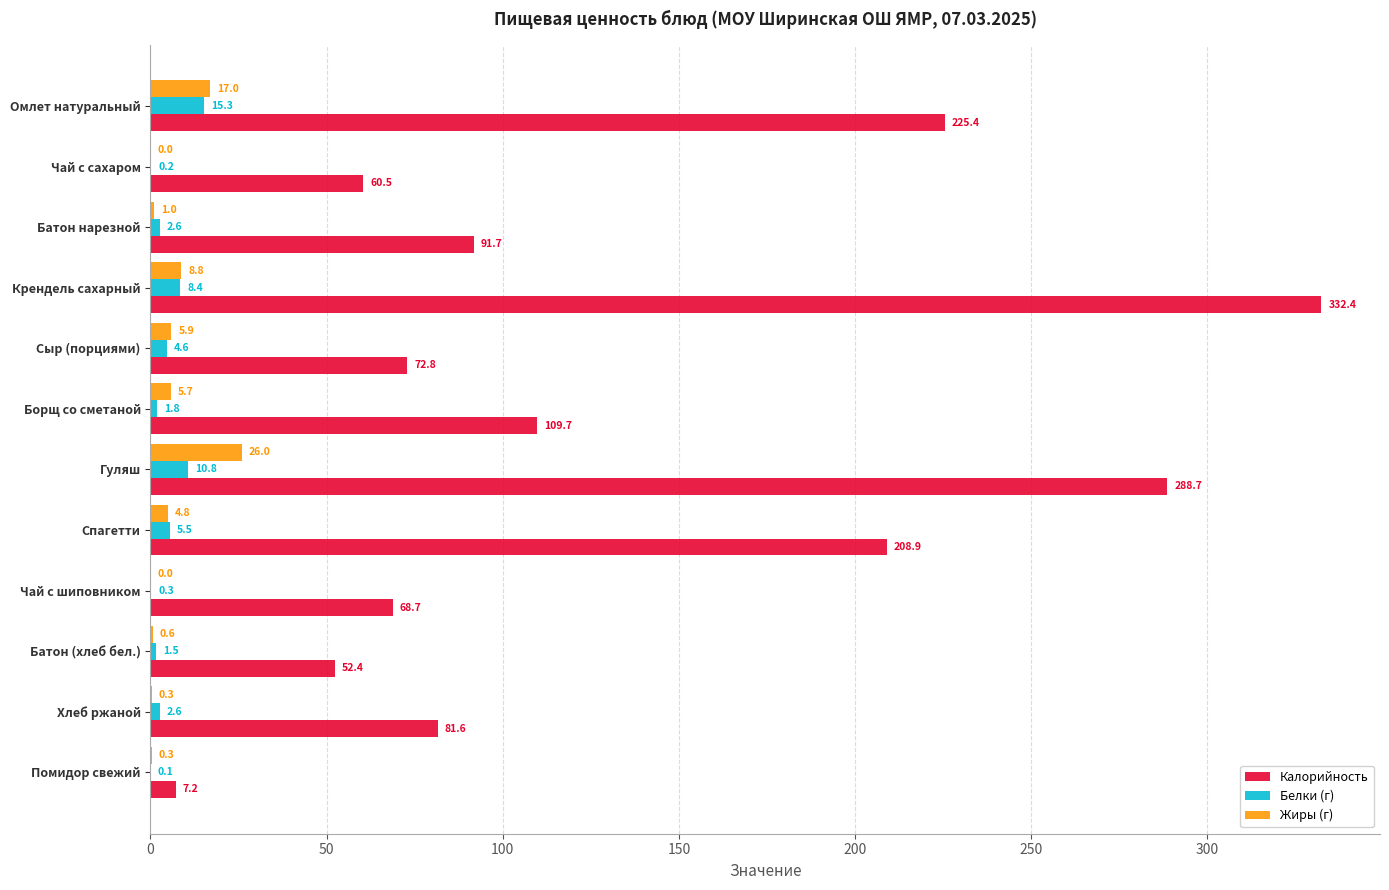

At which label is Белки (г) closest to 7?

Крендель сахарный